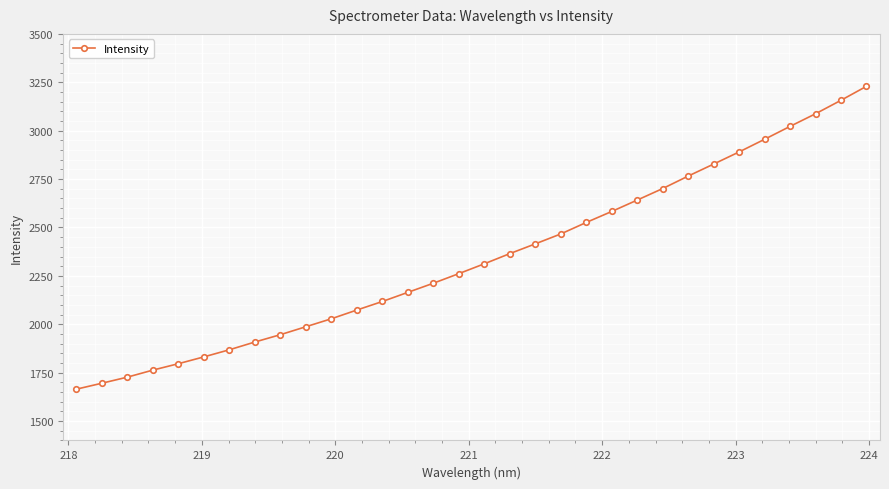

What is the smallest value displayed?

1664.9